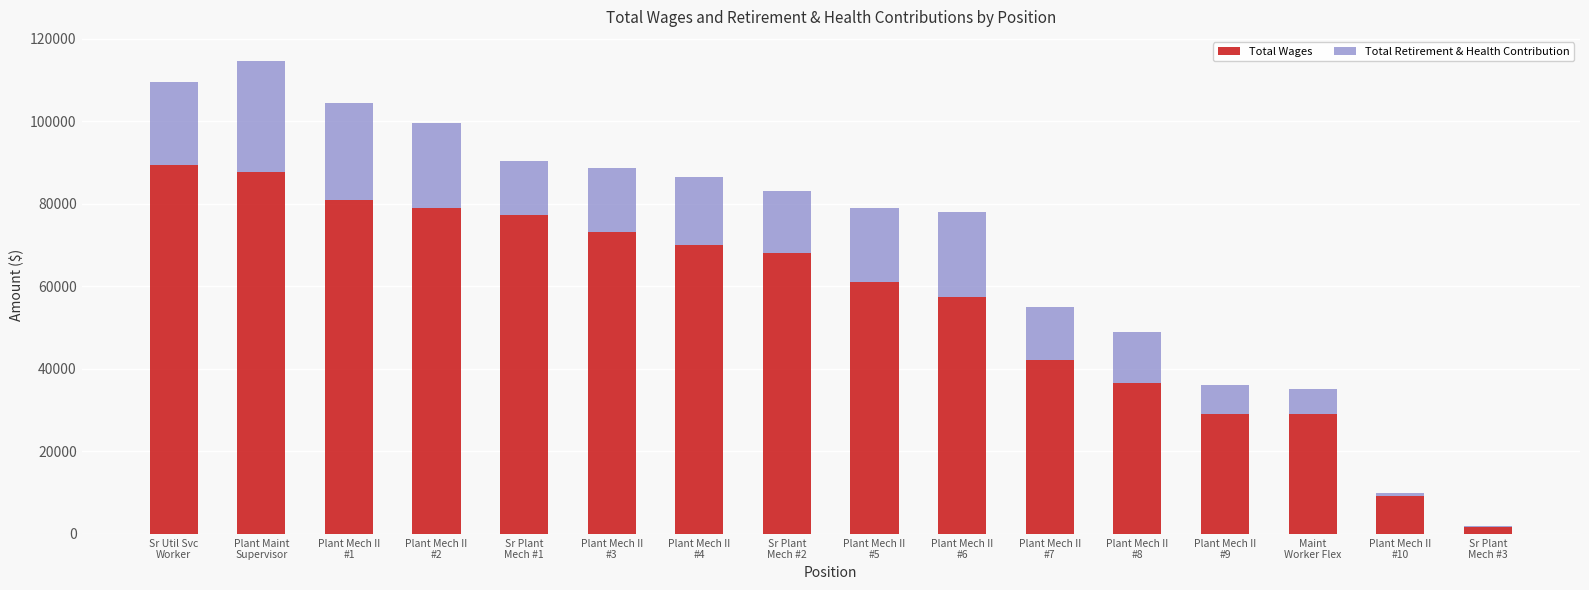

What is the sum of all Total Wages values?

892661